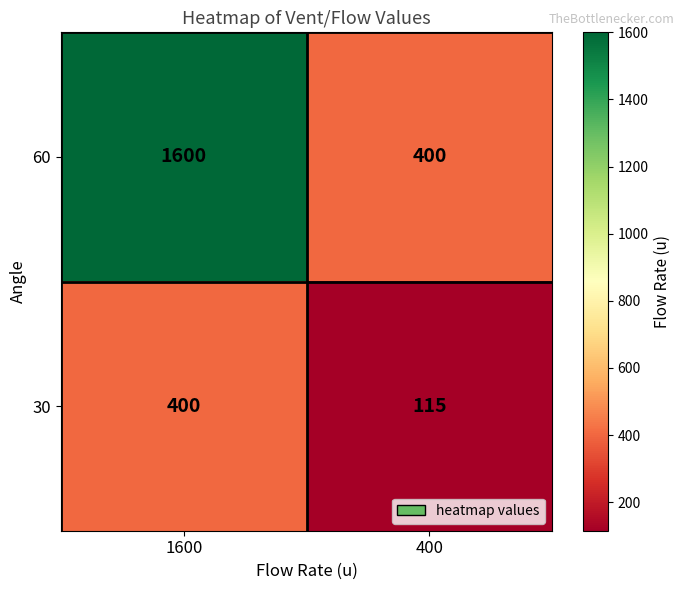

Reading right to left, list all the values displayed in this chart.

60: 400=400	1600=1600
30: 400=115	1600=400